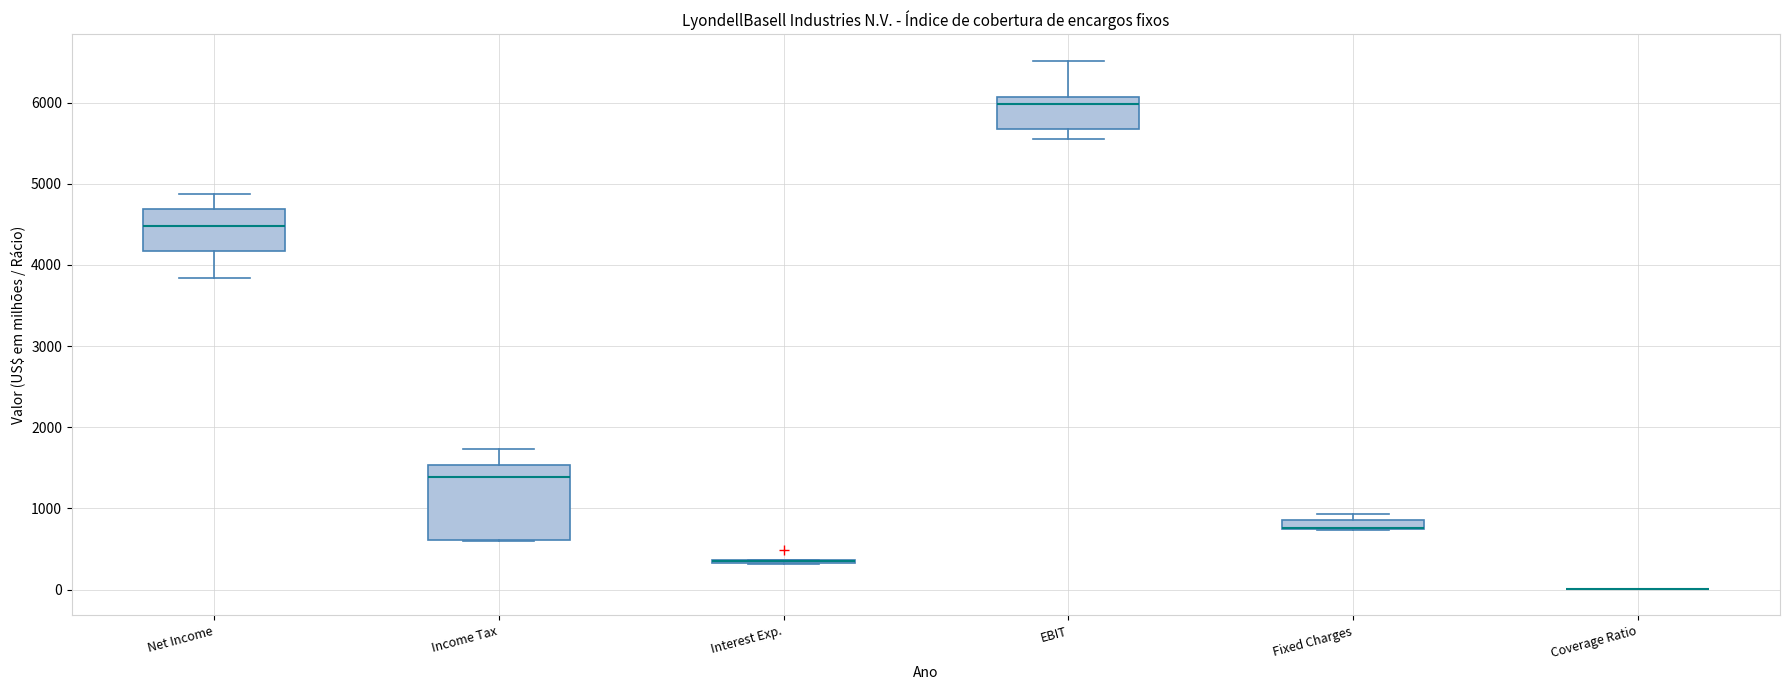

Where does the lower whisker of the box for Net Income end on the y-axis? The values are not printed on the chart, so give them approximately, as read against the axis.

3800